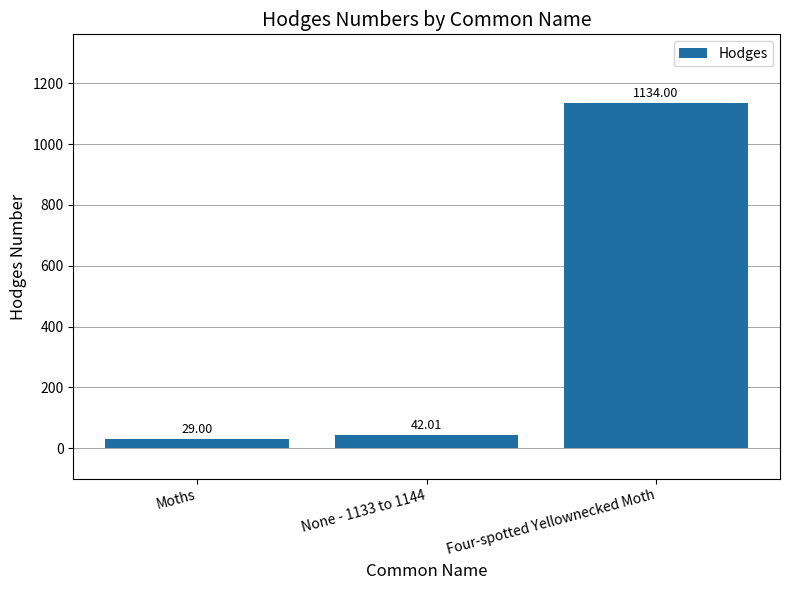

What is the value of the 1st bar from the left?

29.0